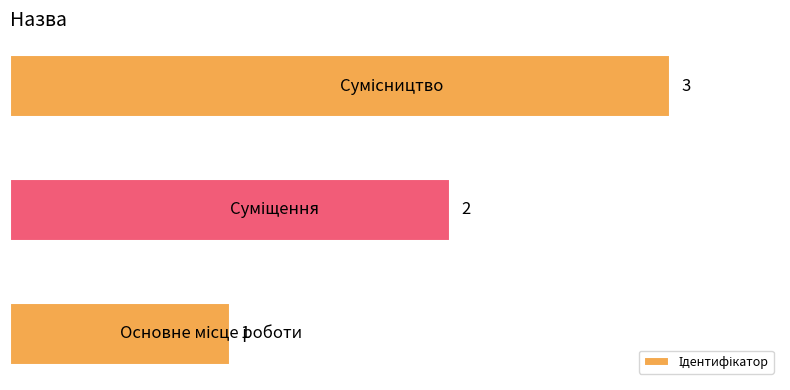

How many values are between 1 and 3?

3